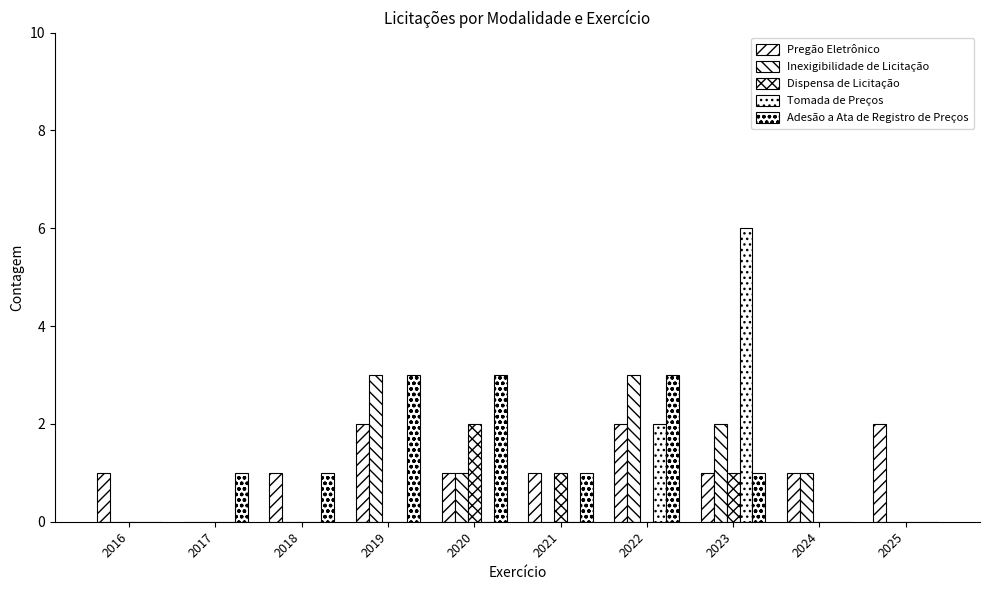

List the series in order of their peak value, lowest first.

Pregão Eletrônico, Dispensa de Licitação, Inexigibilidade de Licitação, Adesão a Ata de Registro de Preços, Tomada de Preços